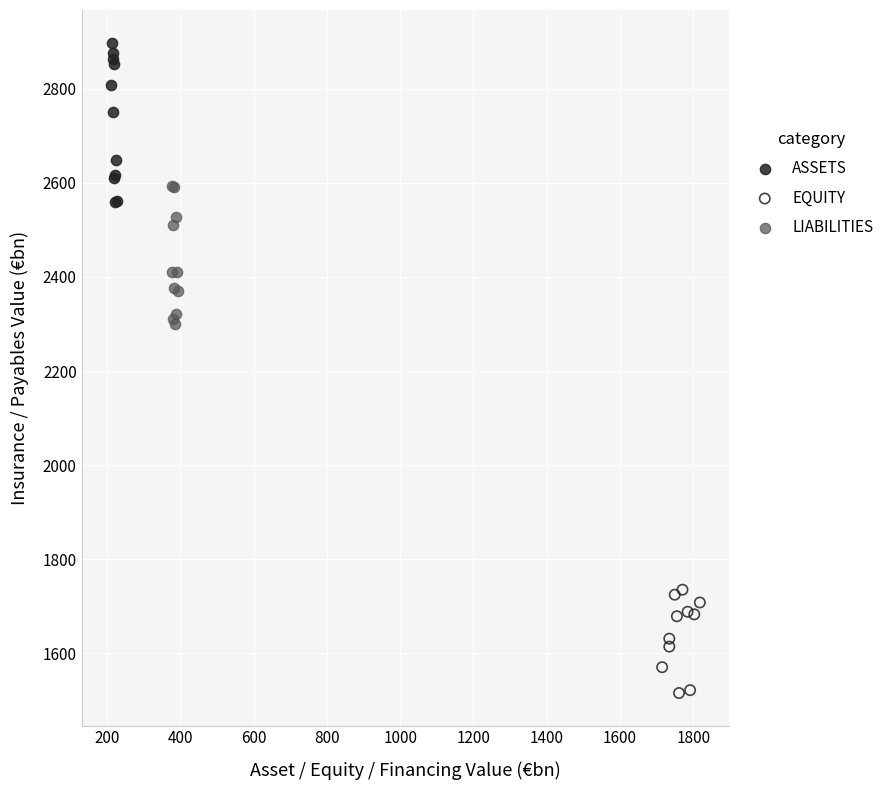

Which series reaches the minimum Y coordinate?

EQUITY